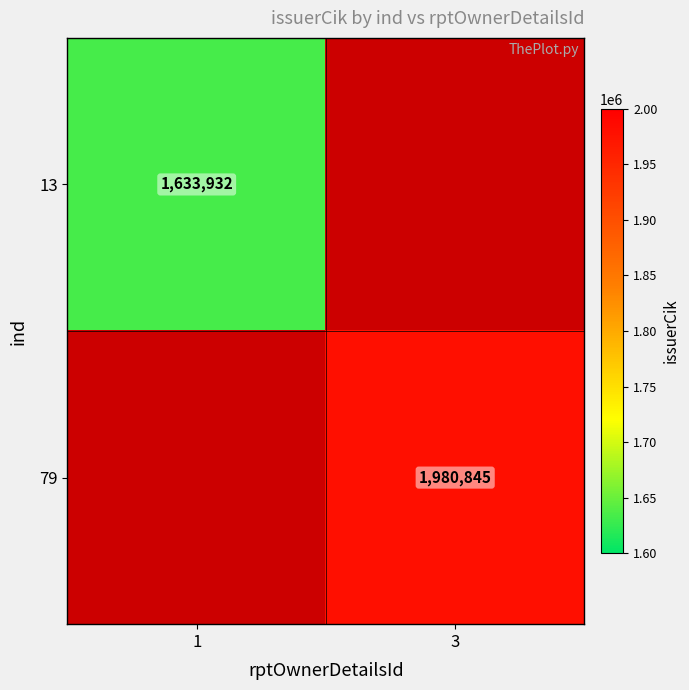

True or false: 79 has a value of 450843 at 3.

False